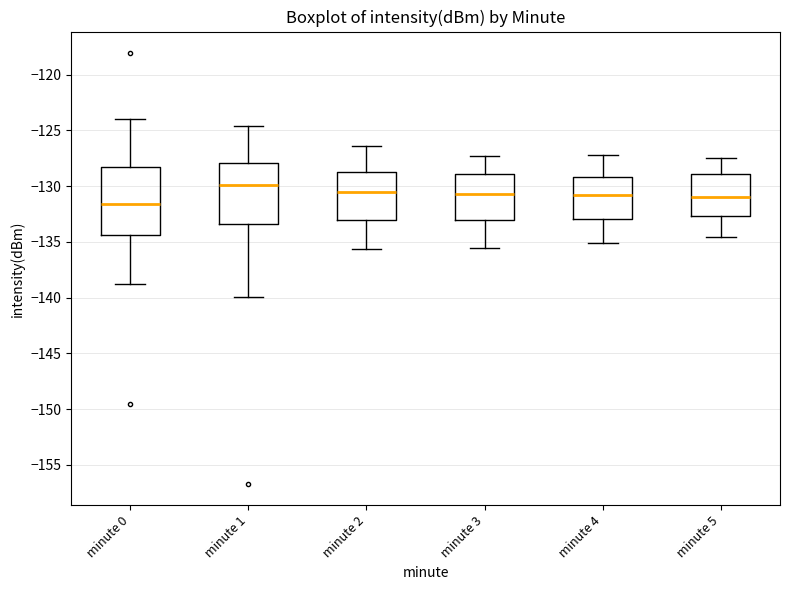

Reading left to right, read every box against the y-axis: the position of its median line, the range the box covers, and the ends of its whiskers. The values are not printed on the chart, so give them approximately, as read against the axis.

minute 0: median -131.5, box -134.5 to -128.5, whiskers -139.0 to -124.0
minute 1: median -130.0, box -133.5 to -128.0, whiskers -140.0 to -124.5
minute 2: median -130.5, box -133.0 to -128.5, whiskers -135.5 to -126.5
minute 3: median -130.5, box -133.0 to -129.0, whiskers -135.5 to -127.5
minute 4: median -130.5, box -133.0 to -129.0, whiskers -135.0 to -127.0
minute 5: median -131.0, box -132.5 to -129.0, whiskers -134.5 to -127.5